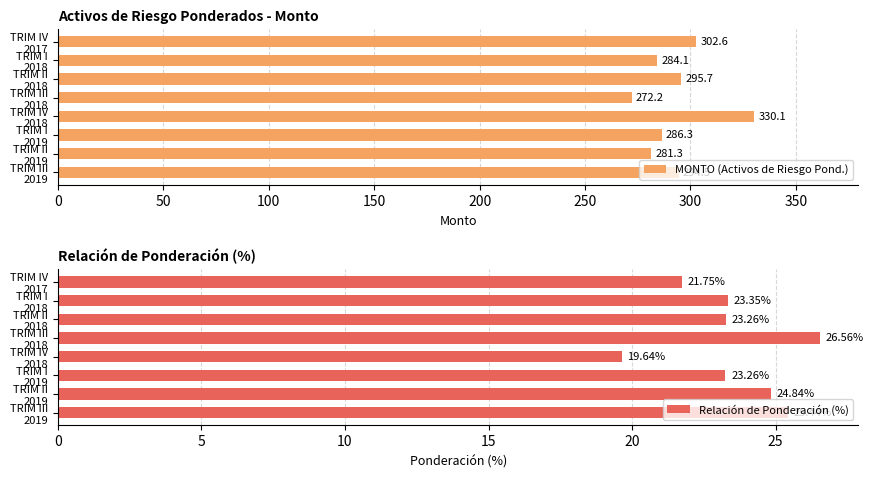

What is the difference between the maximum and minimum values in the Relación de Ponderación (%) series?

6.9